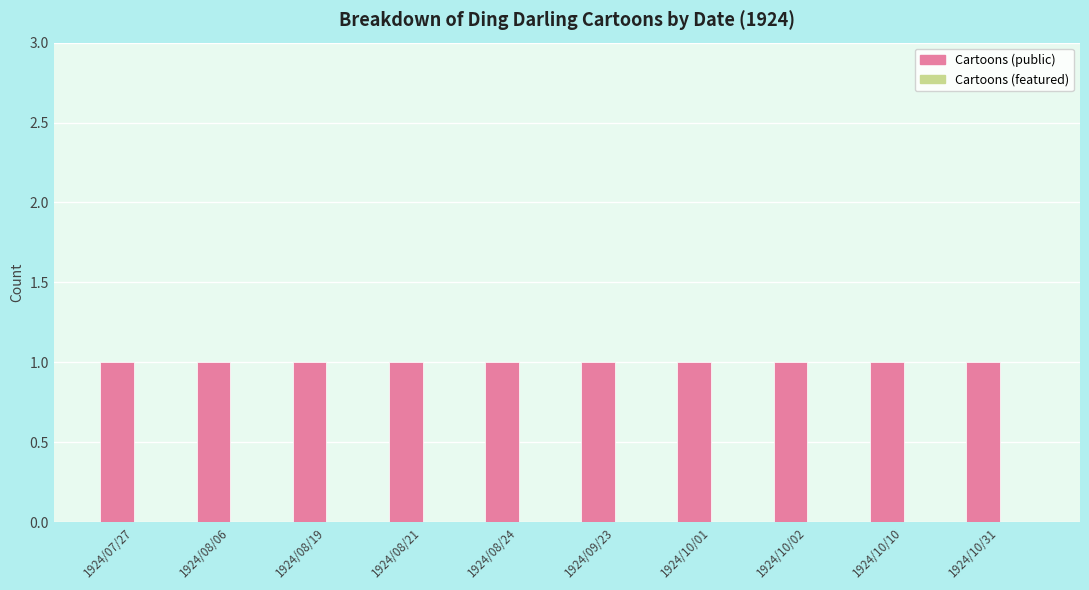

What are all the series names shown in the legend?

Cartoons (public), Cartoons (featured)